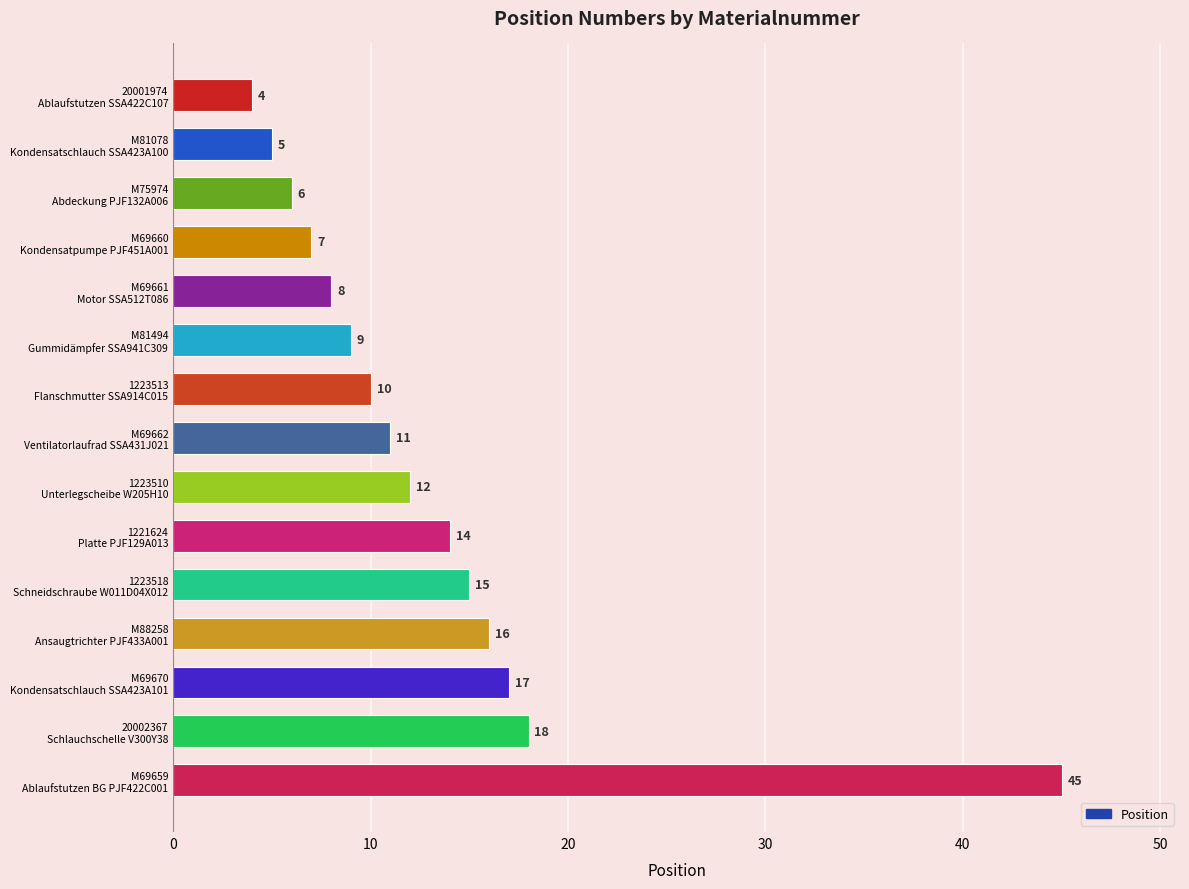

Reading bottom to top, transcribe all the data shown in this chart.

45	18	17	16	15	14	12	11	10	9	8	7	6	5	4